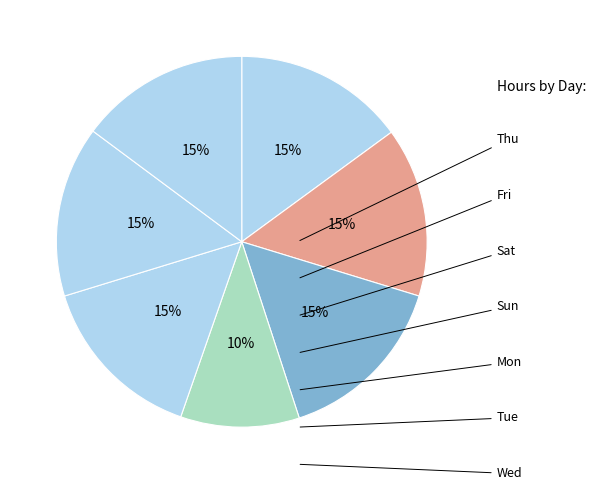

How many slices are in this pie chart?

7